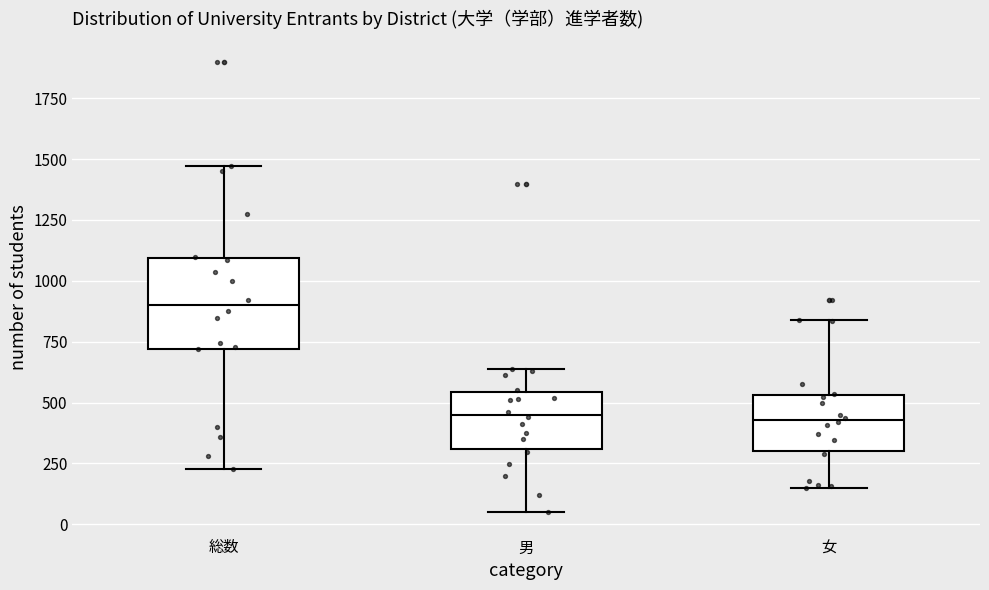

Reading left to right, transcribe this box plot: for each box, give where its median line is, the range the box spans, and where its two whiskers end, as read against the y-axis. The values are not printed on the chart, so give them approximately, as read against the axis.

総数: median 900, box 700 to 1100, whiskers 250 to 1450
男: median 450, box 300 to 550, whiskers 50 to 650
女: median 450, box 300 to 550, whiskers 150 to 850